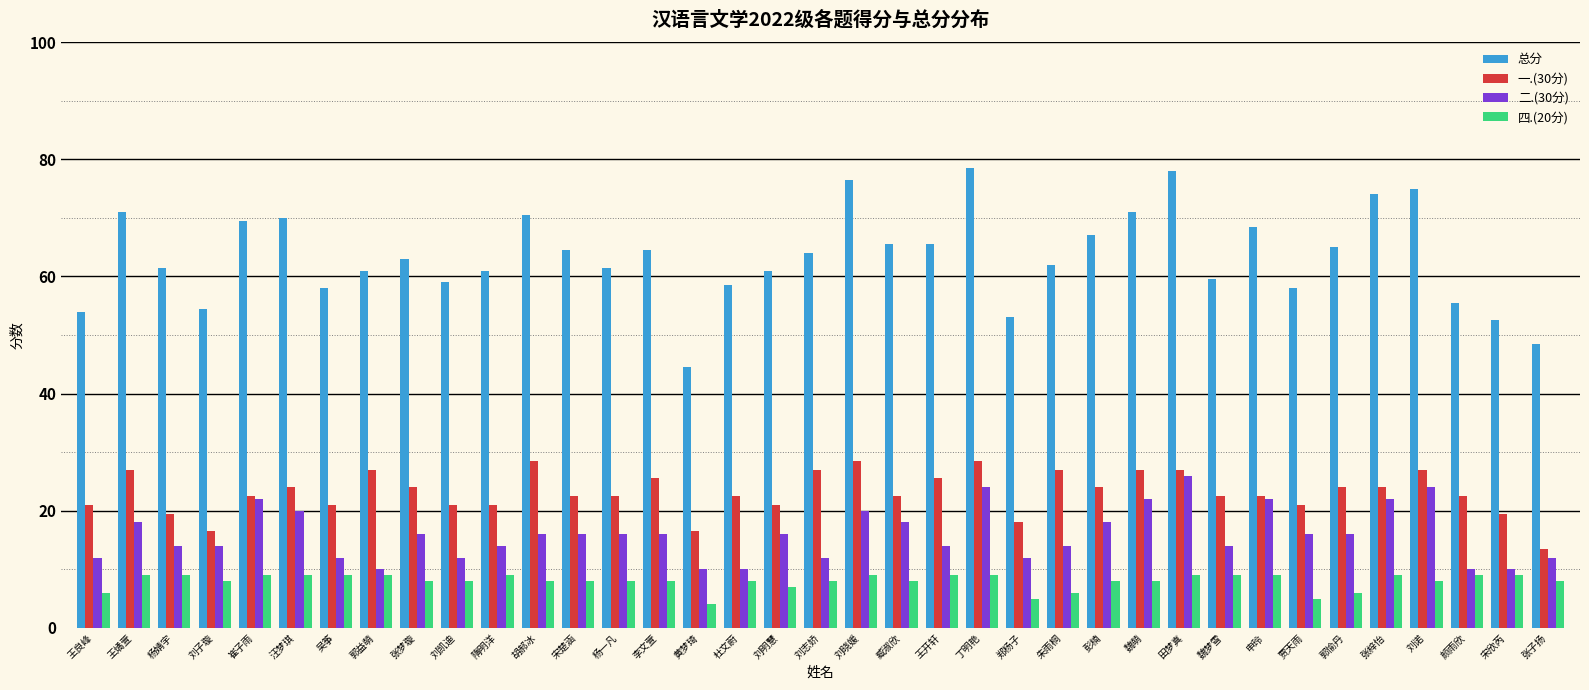

Which series has the largest total across all categories?

总分